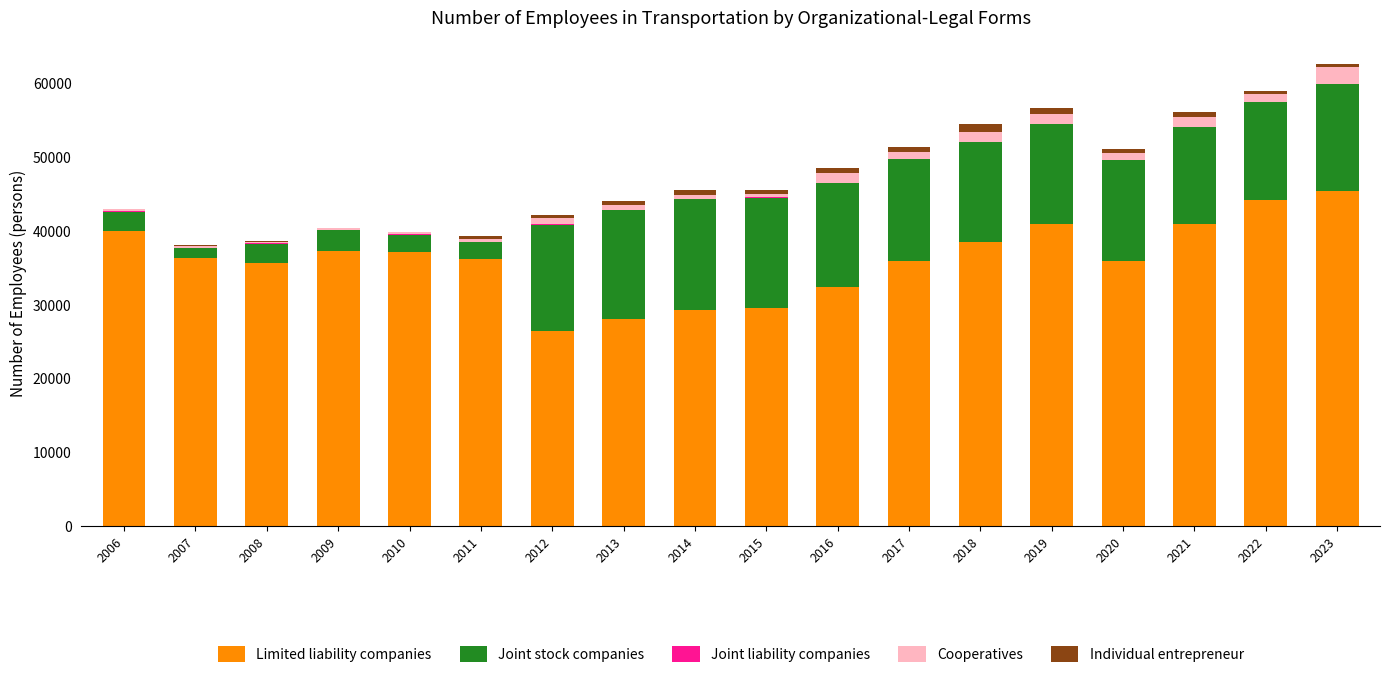

What is the total value across all series at 2012?

42178.0